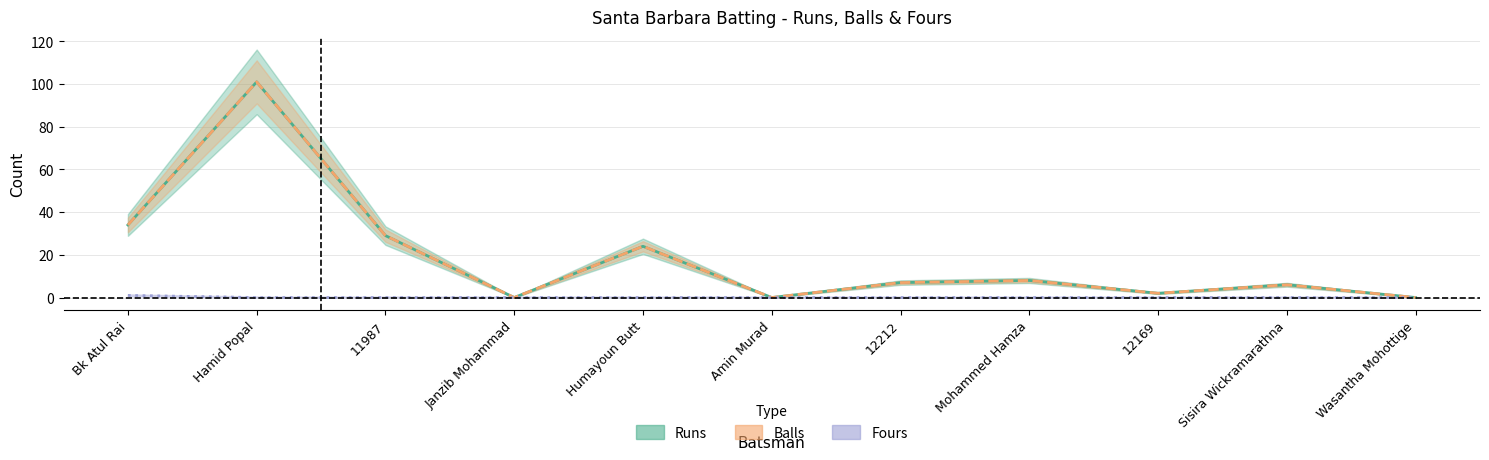

What is the difference between the maximum and minimum values in the Runs series?

101